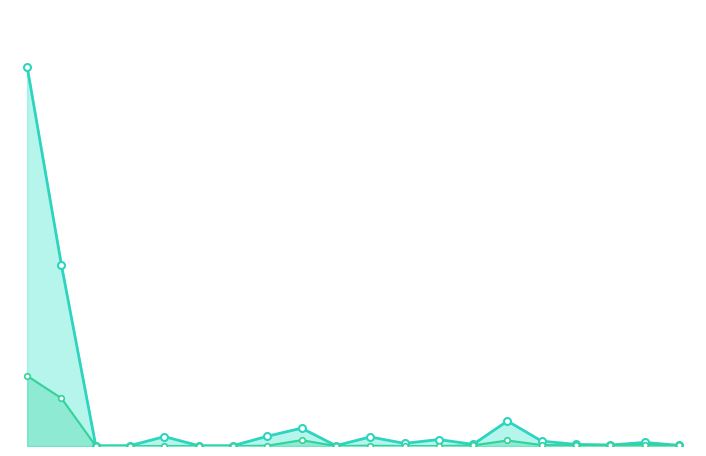

Which series has the largest total across all categories?

Grand Total